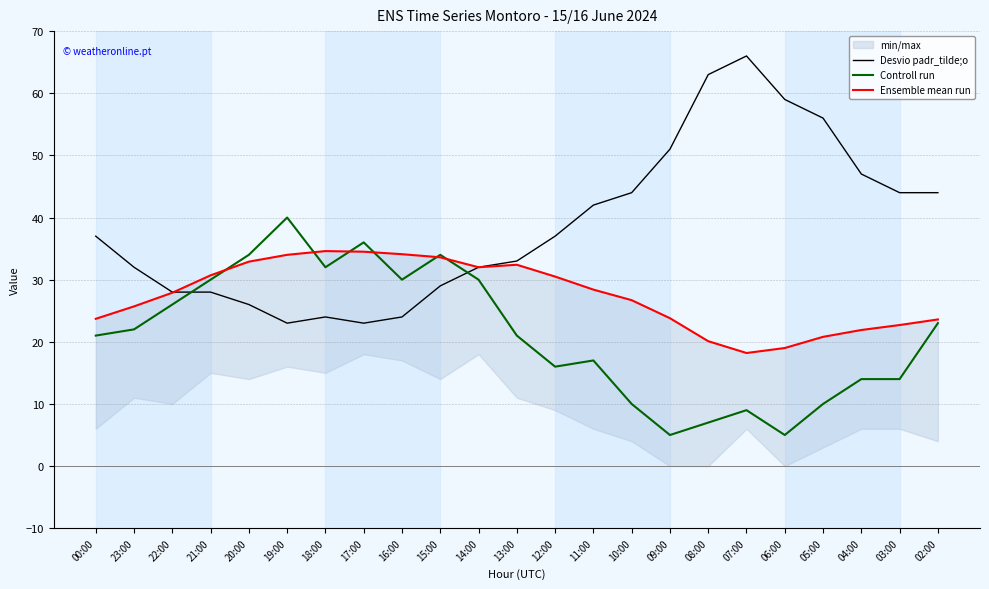

At which category does Controll run reach its first local peak?

19:00